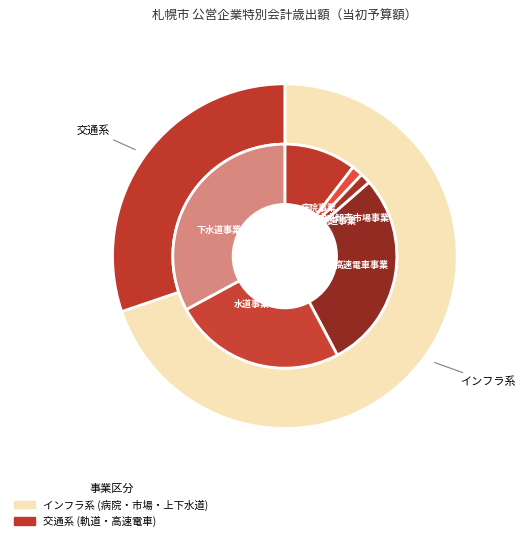

What is the change in value from 中央卸売市場事業 to 高速電車事業?

+39716000